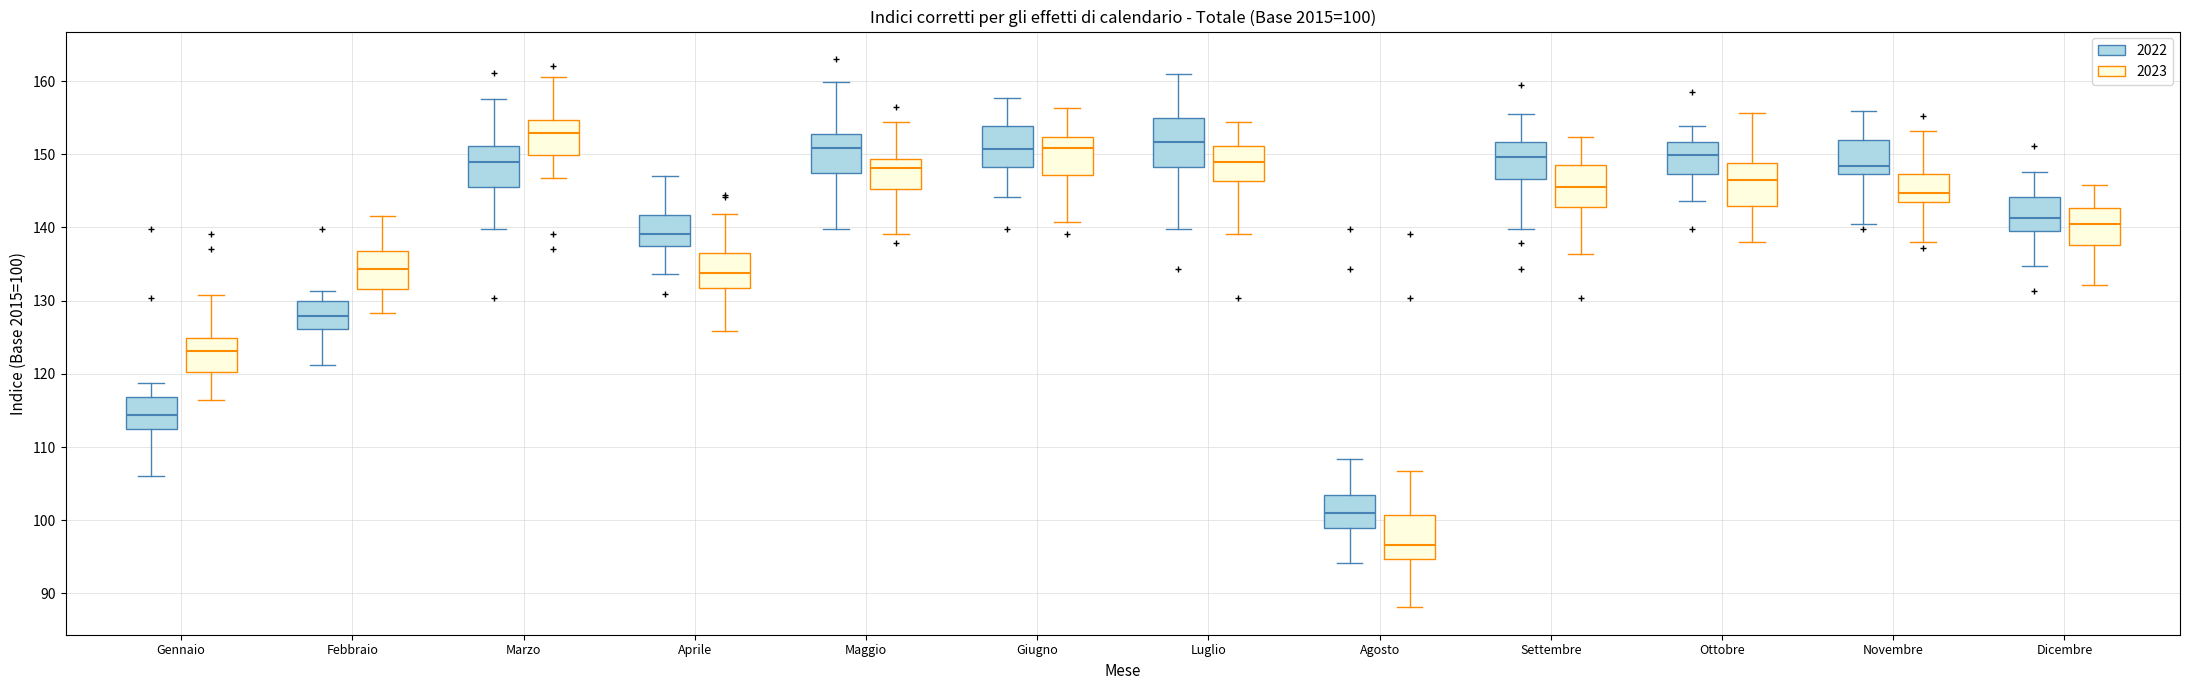

Which box's median line is the lowest?

Agosto (2023)